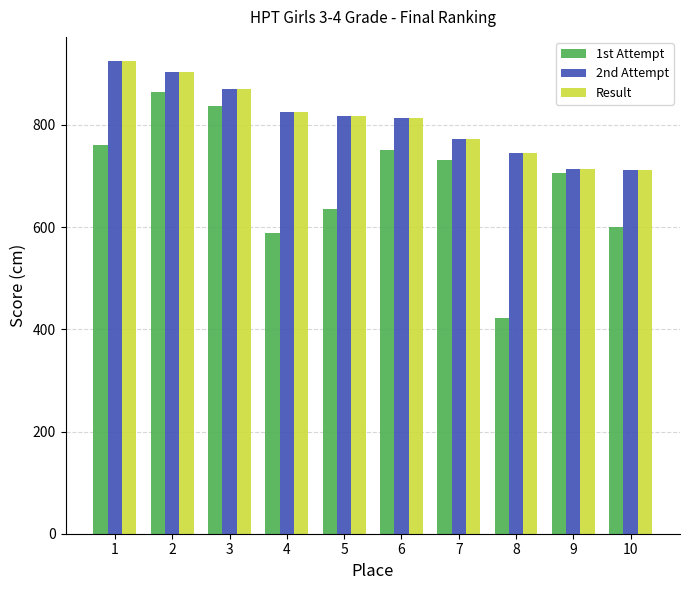

What is the lowest value of the 1st Attempt series?

422